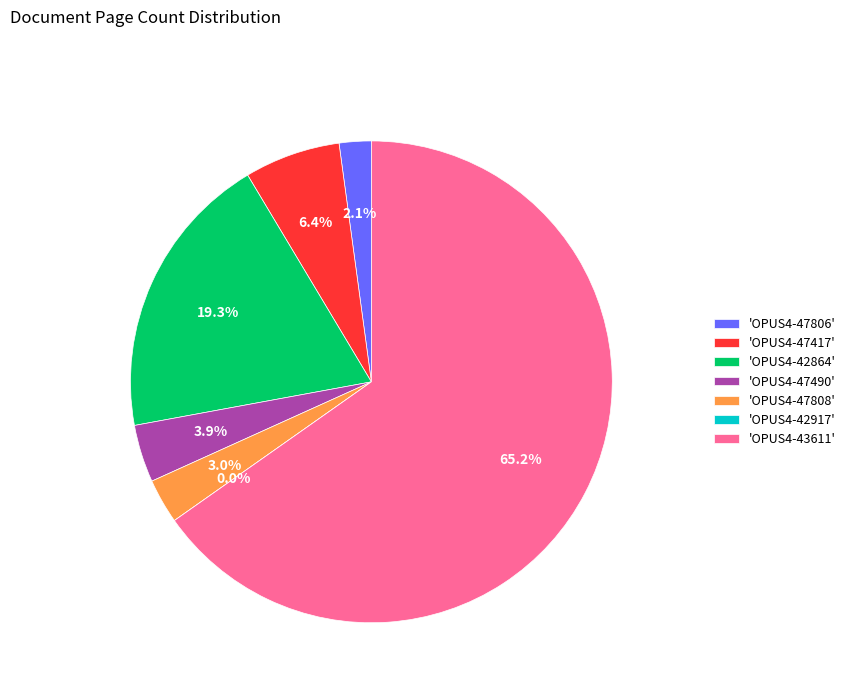

What is the smallest slice in the pie chart?

OPUS4-42917